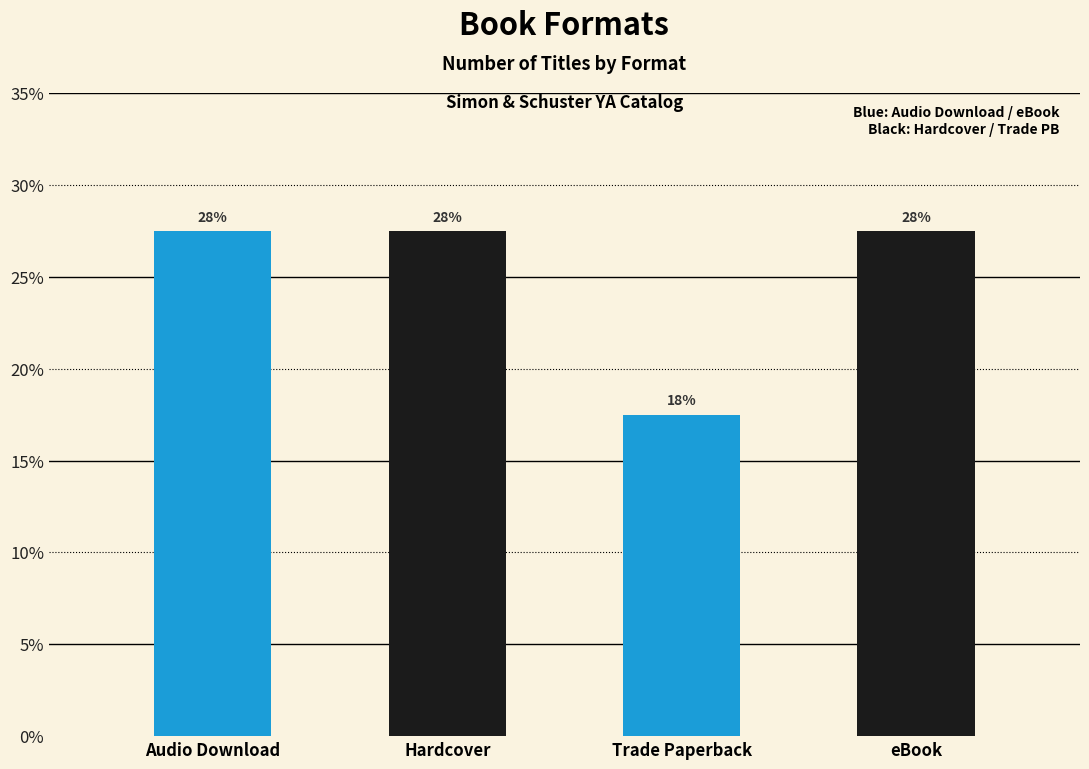

List the labels in order of value, smallest first.

Trade Paperback, Audio Download, Hardcover, eBook